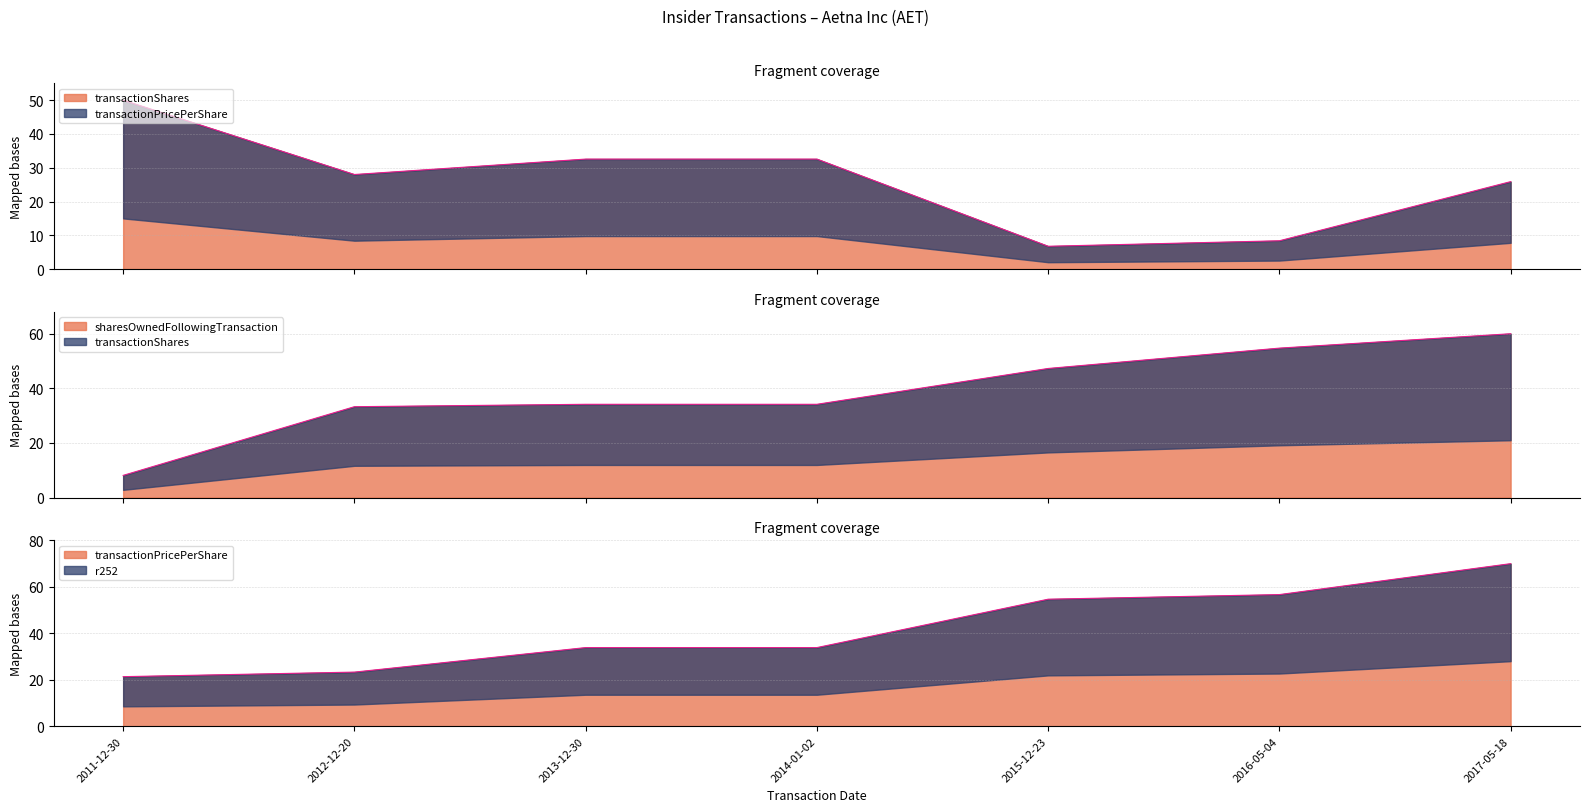

What is the spread (max minus min) of values at 2017-05-18?

44.1